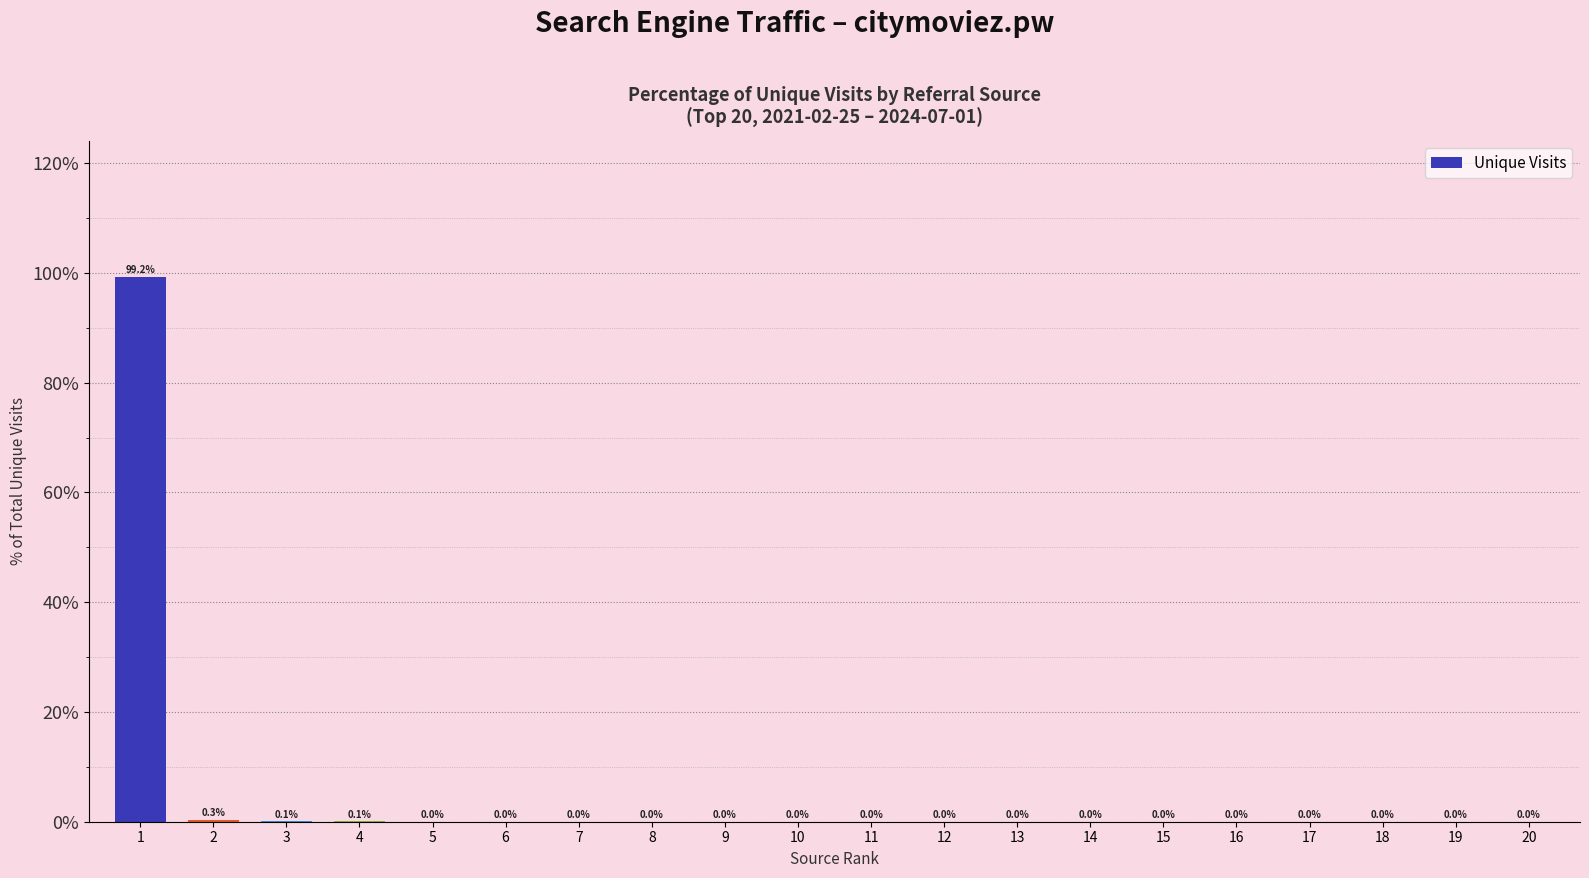

What is the greatest value displayed?

99.2